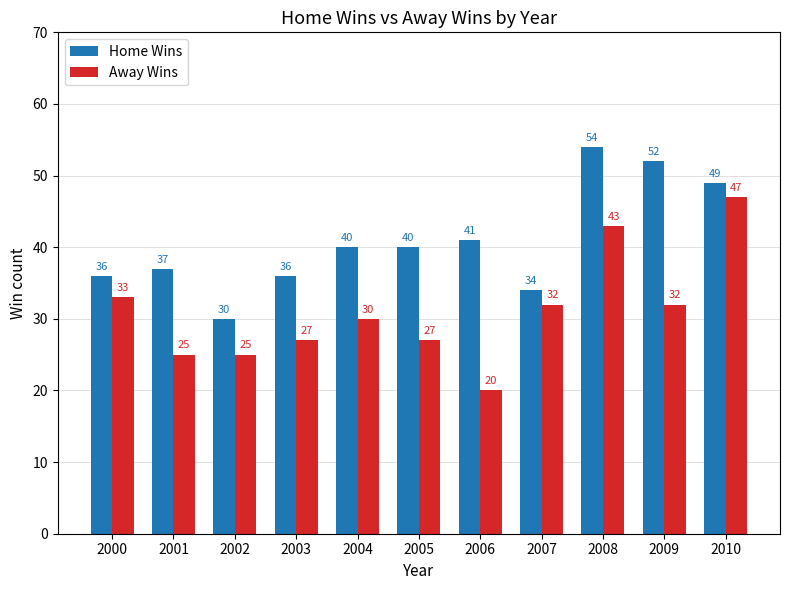

Are the bars grouped side by side (vs. stacked)?

Yes